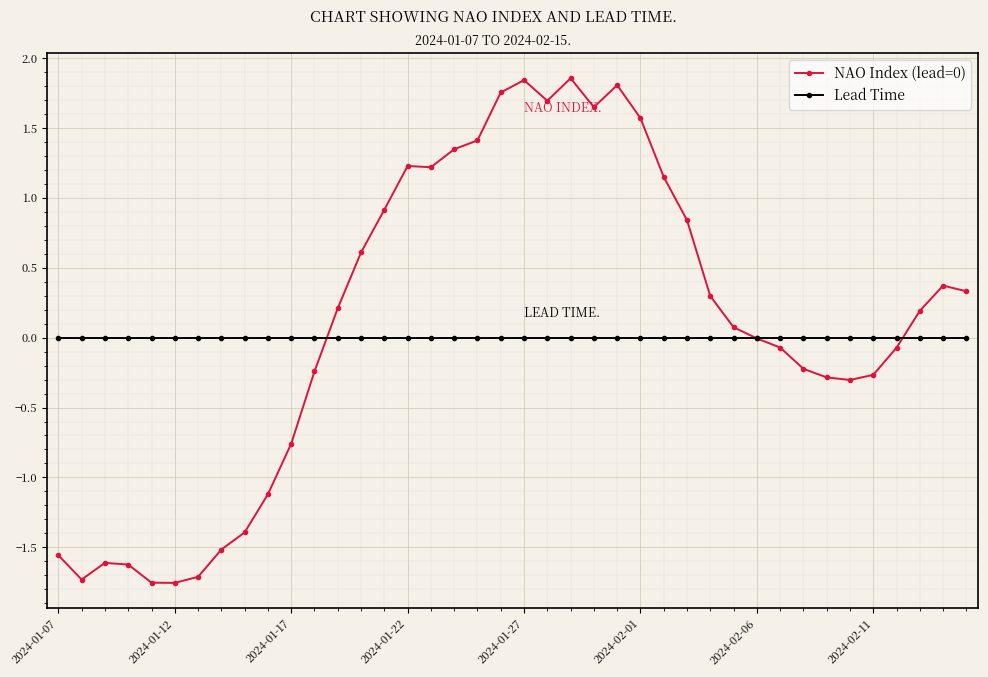

How many lines are shown in the chart?

2